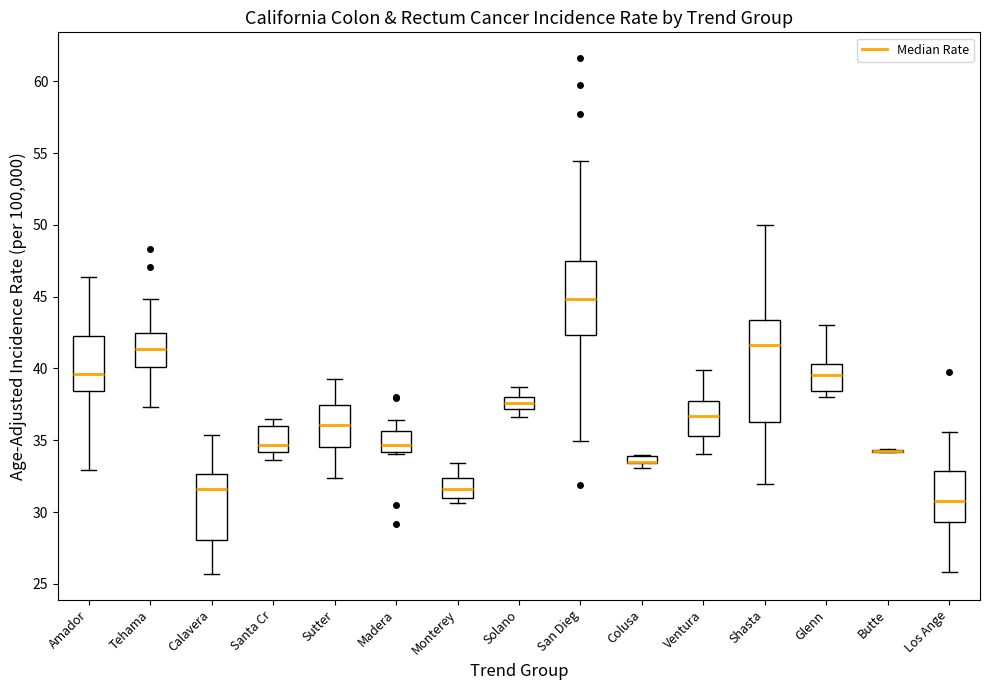

Where does the upper whisker of the box for Solano end on the y-axis? The values are not printed on the chart, so give them approximately, as read against the axis.

38.5